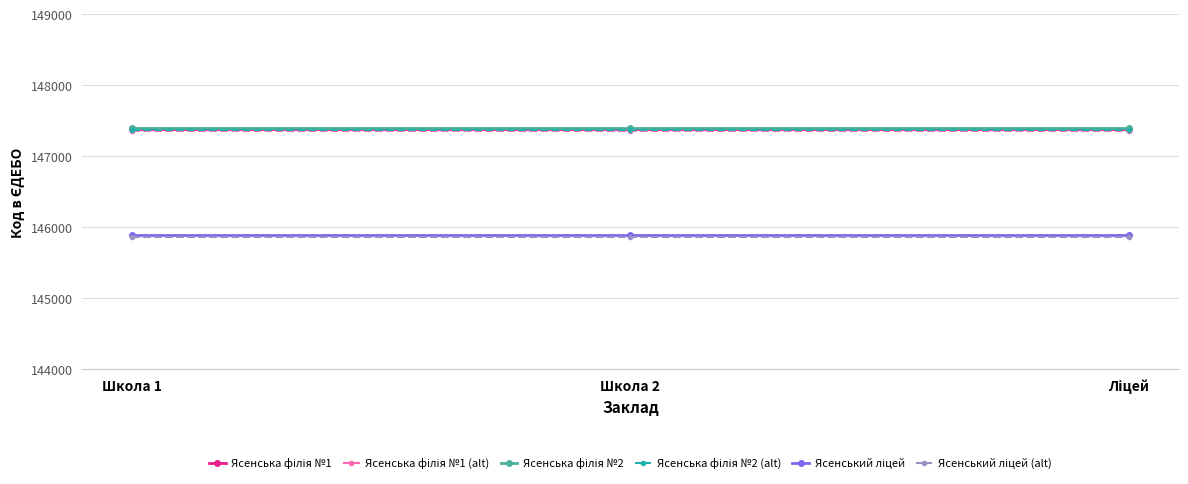

What is the label of the 3rd point from the right?

Школа 1